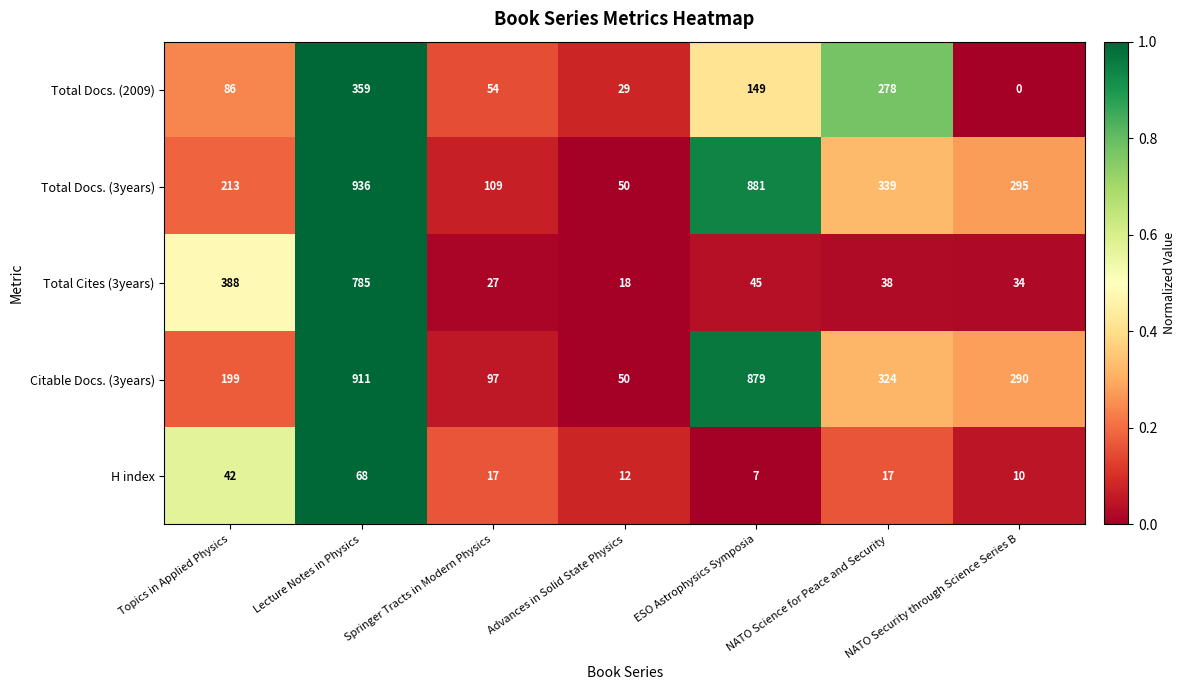

What is the average value of the Total Docs. (3years) series?

403